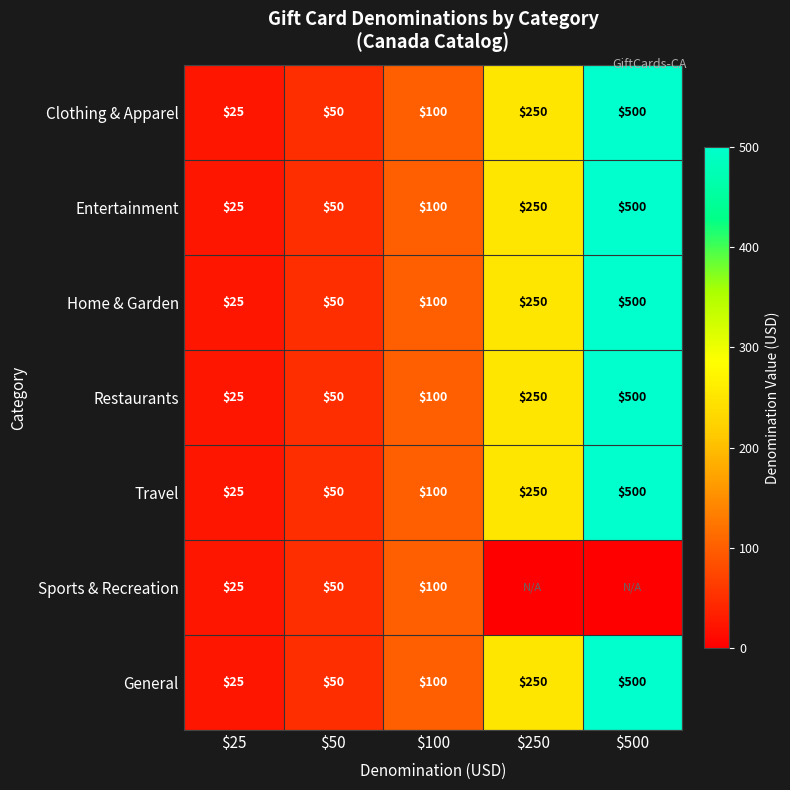

How many data points in General are less than 100?

2